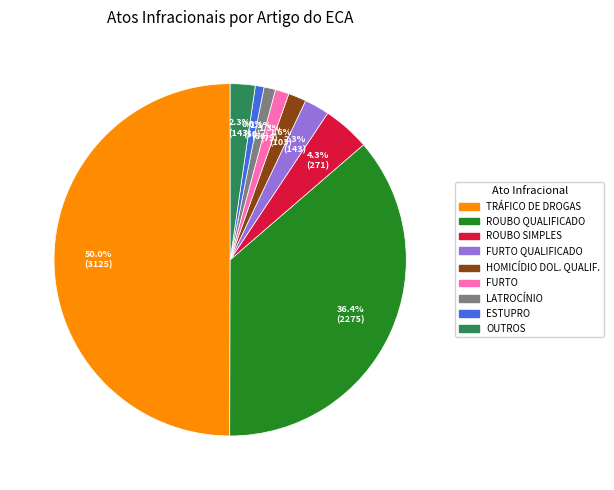

How many slices are in this pie chart?

9